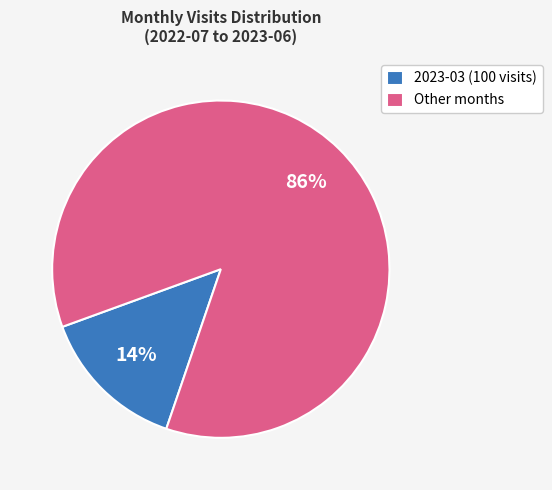

Combined, do Other months and 2023-03 (100 visits) account for over 50%?

Yes